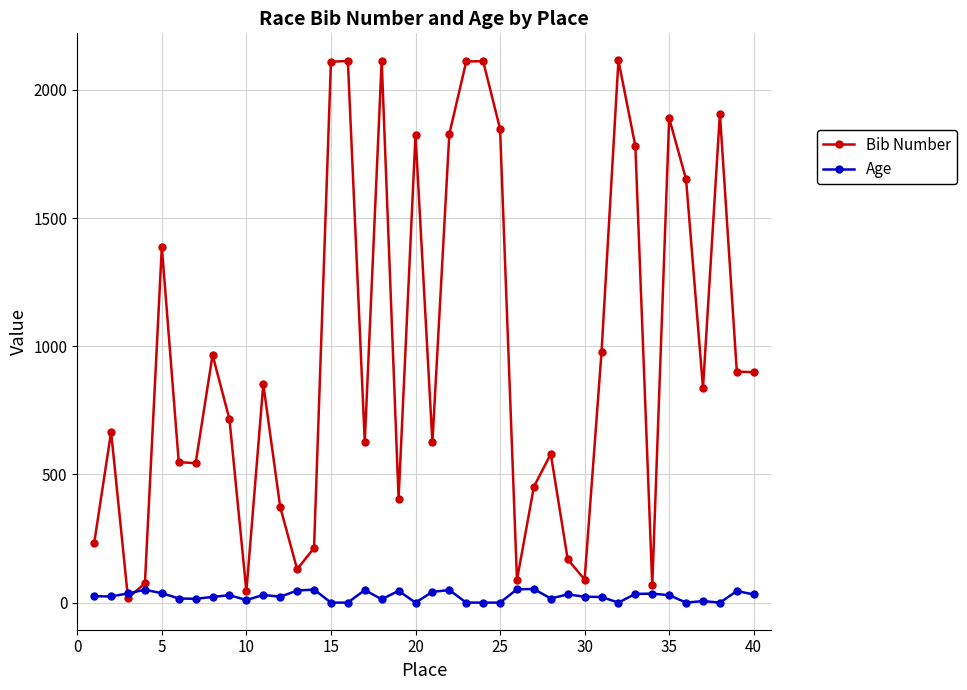

Which series has the largest range (max minus min)?

Bib Number